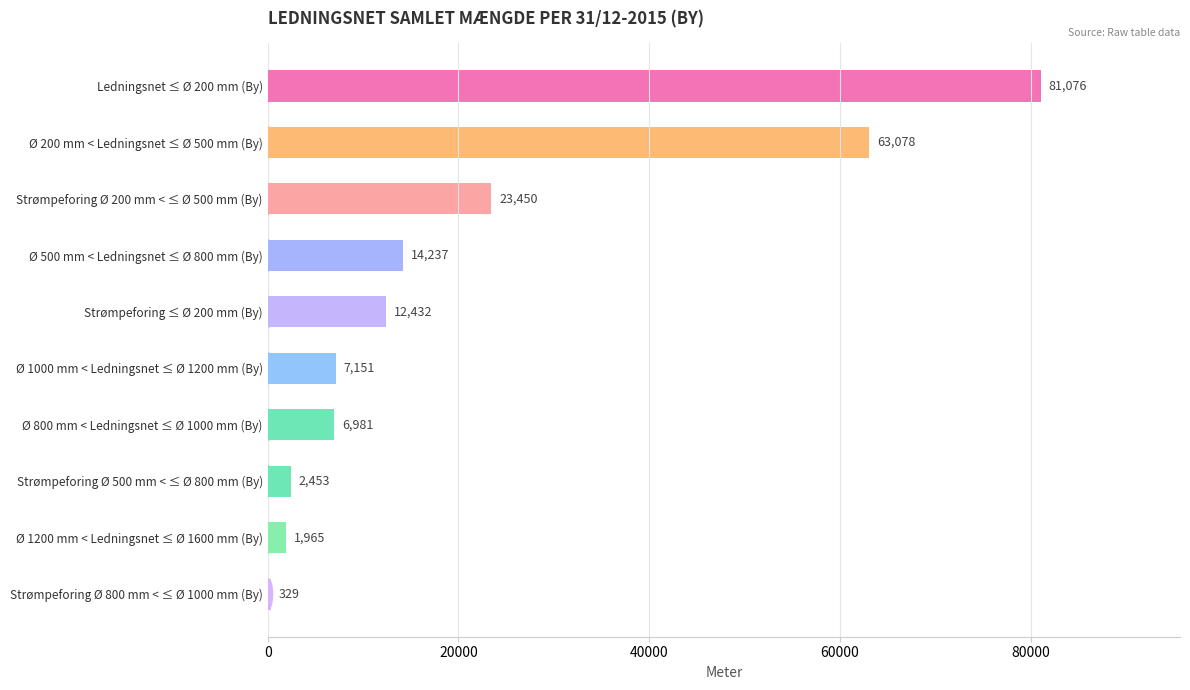

What is the greatest value displayed?

81076.4